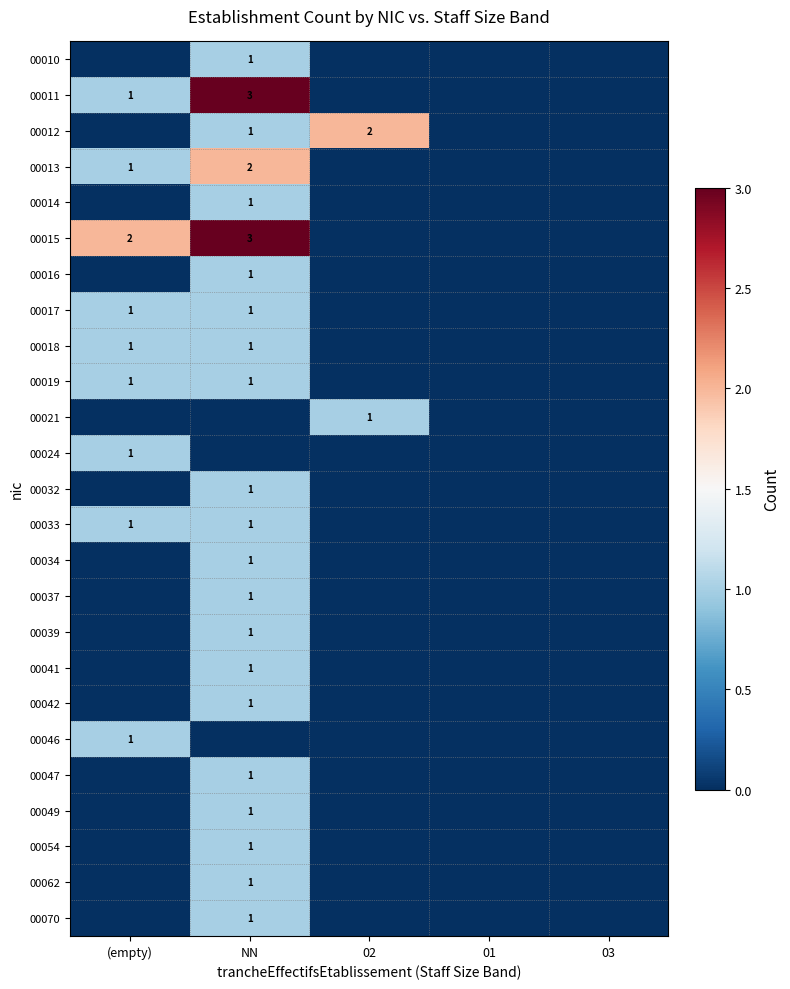

Which series has the largest total across all categories?

00015